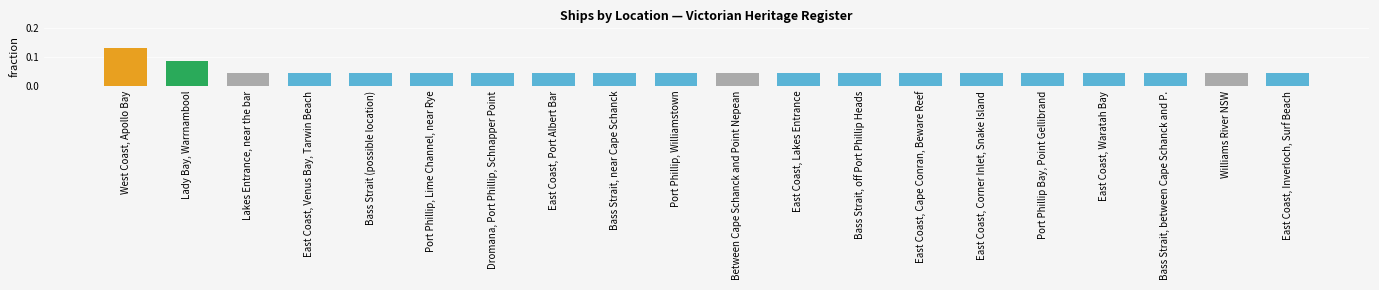

What is the sum of all values?

1.0